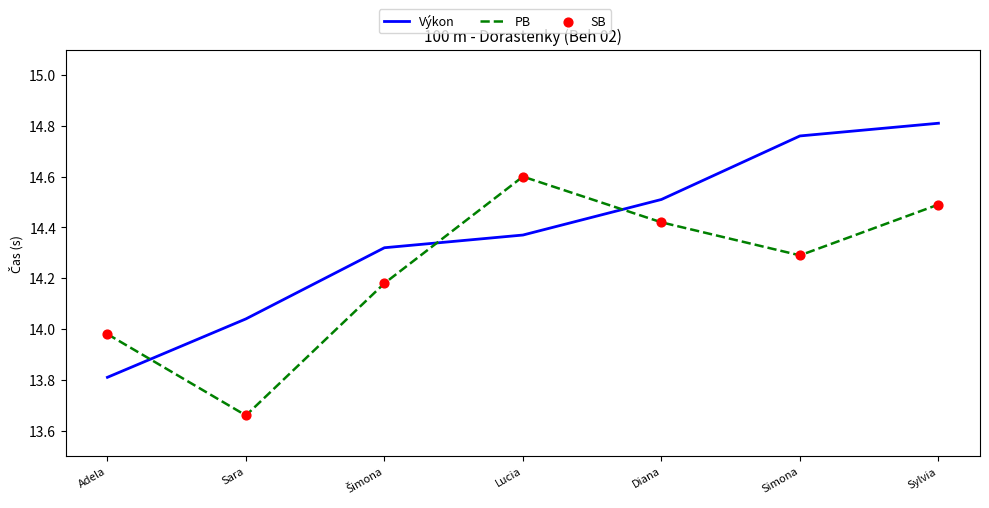

Is the value of PB at Adela greater than the value of Výkon at Simona?

No